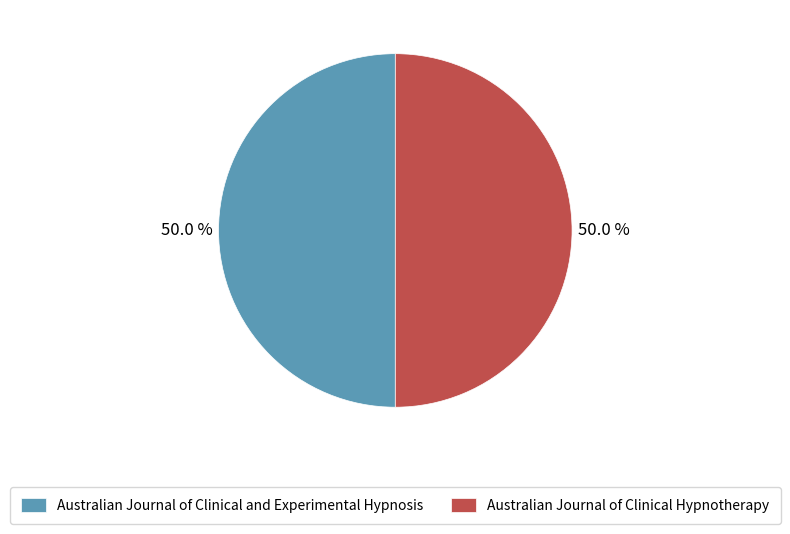

Is it true that Australian Journal of Clinical and Experimental Hypnosis is 50% of the pie?

True